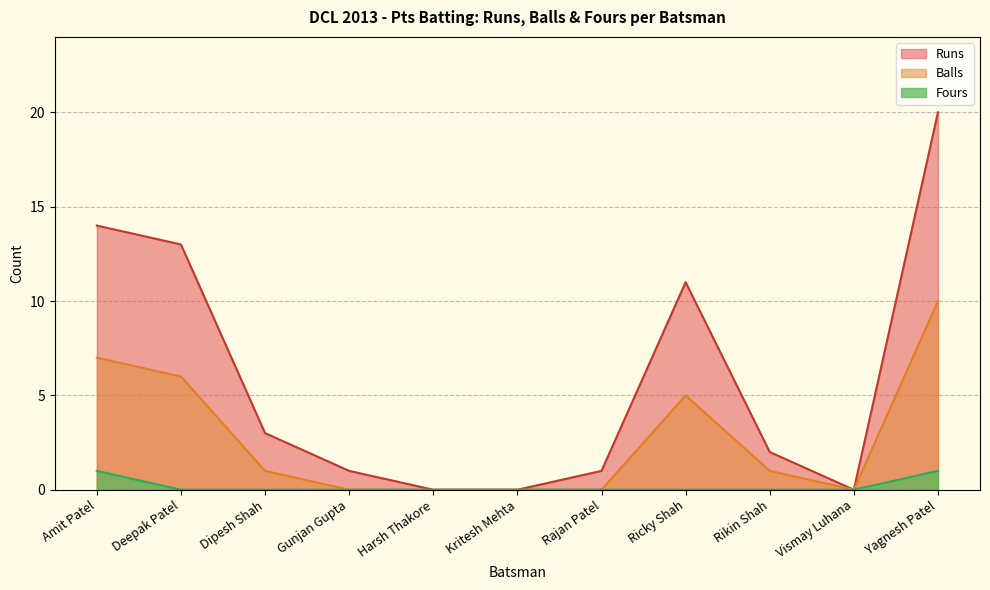

In Runs, how many points are higher than both neighbors (excluding endpoints)?

1